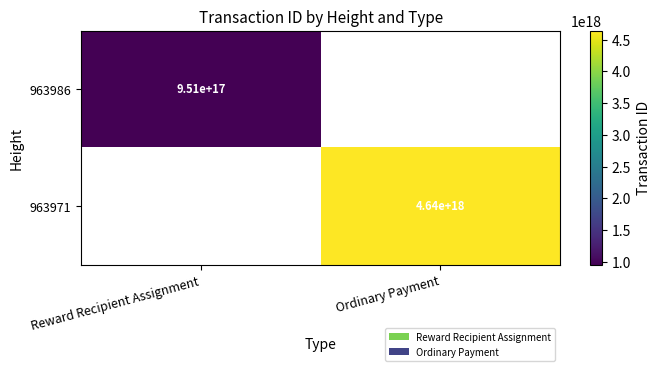

The value of 963986 at Reward Recipient Assignment is 1474529570173587200. True or false?

False